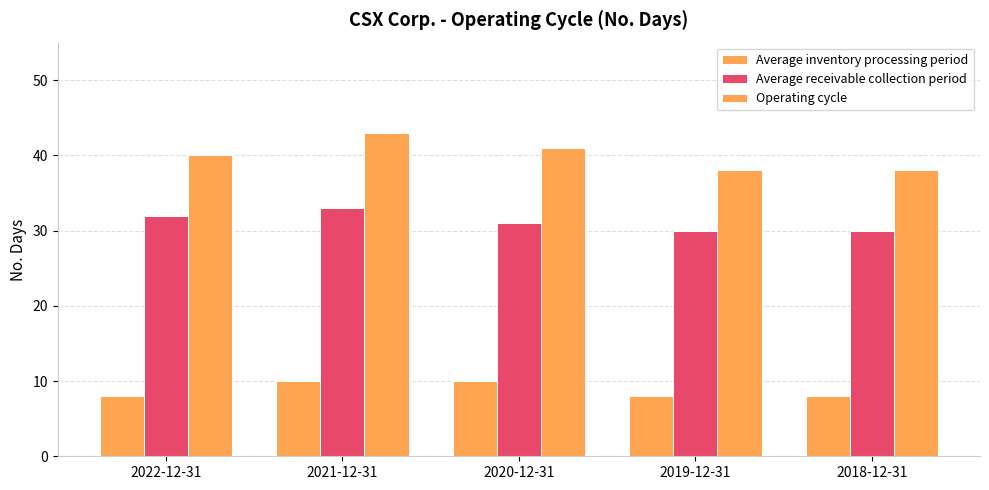

Reading left to right, extract all data points from this chart.

Average inventory processing period: 8	10	10	8	8
Average receivable collection period: 32	33	31	30	30
Operating cycle: 40	43	41	38	38